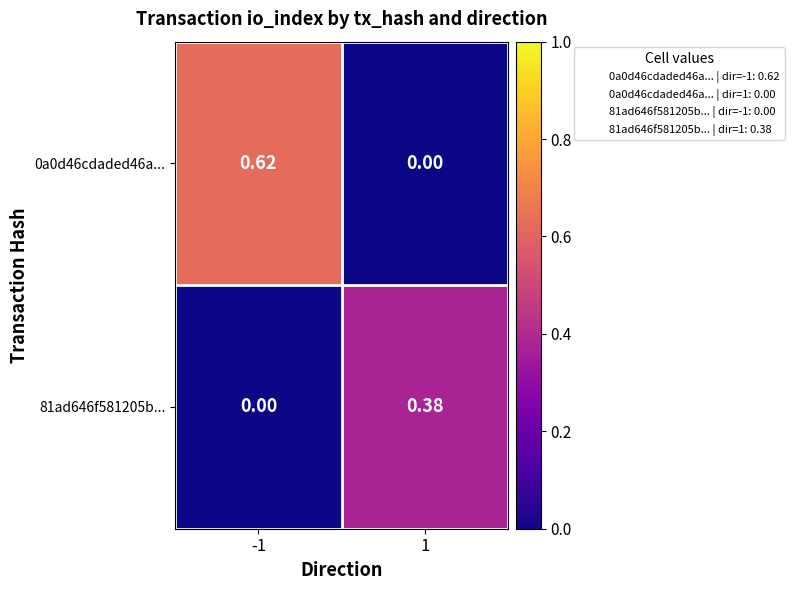

What is the sum of all 81ad646f581205b... values?

0.4